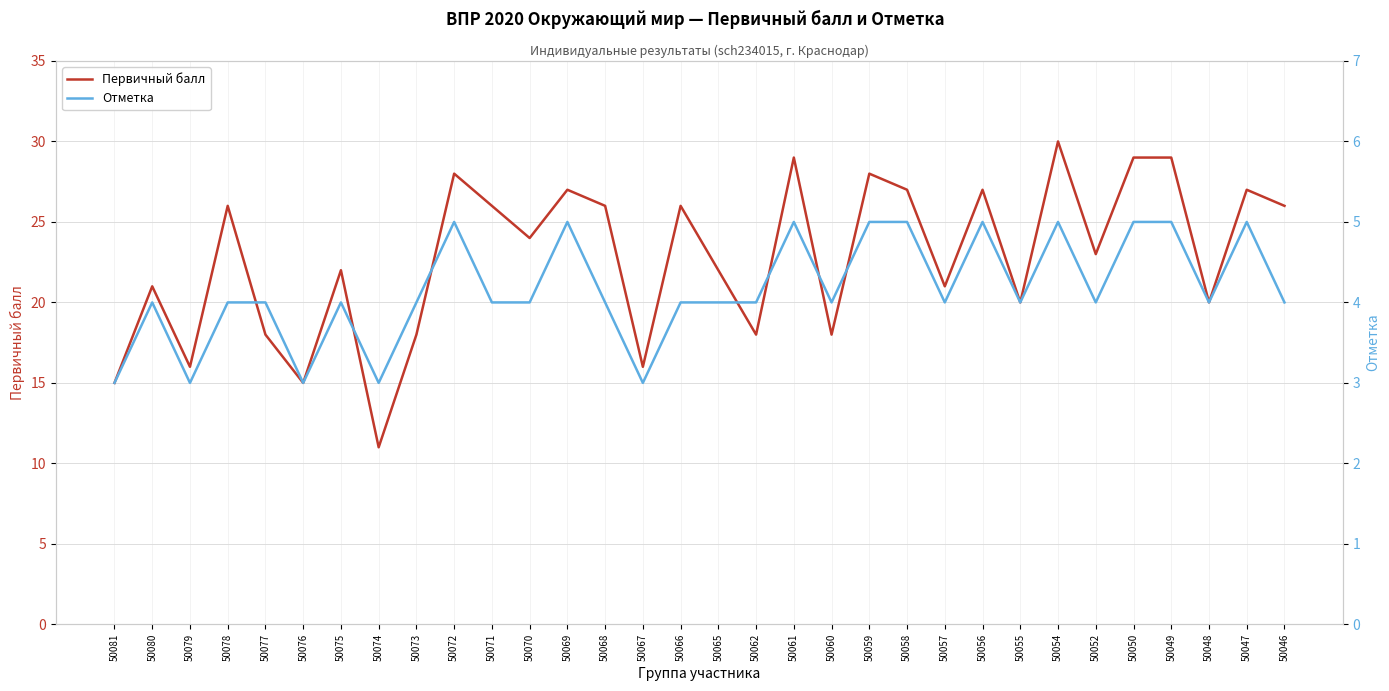

Which series has the widest spread of values?

Первичный балл